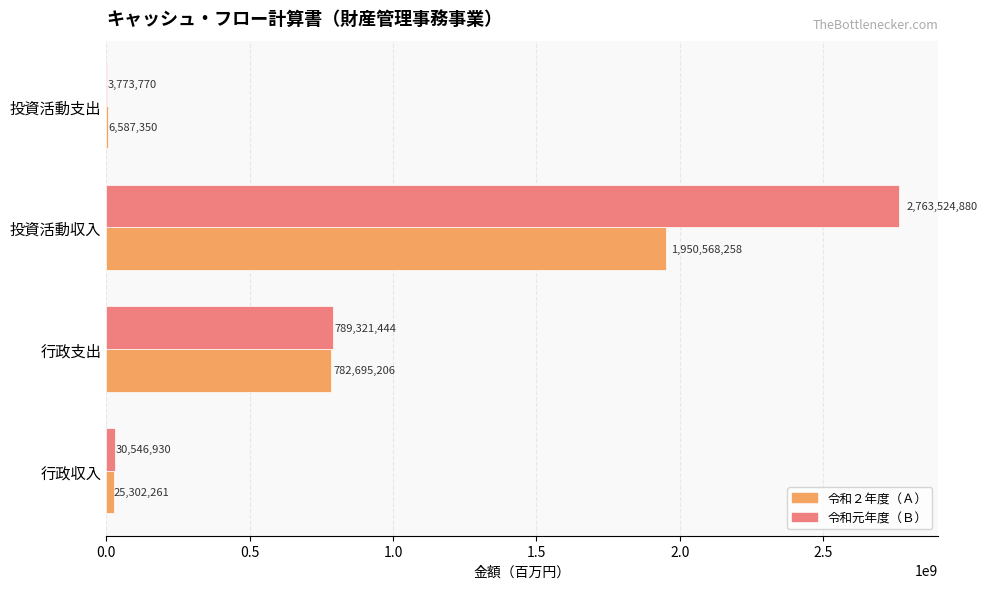

True or false: 令和２年度（Ａ） has a value of 2954399878 at 投資活動収入.

False